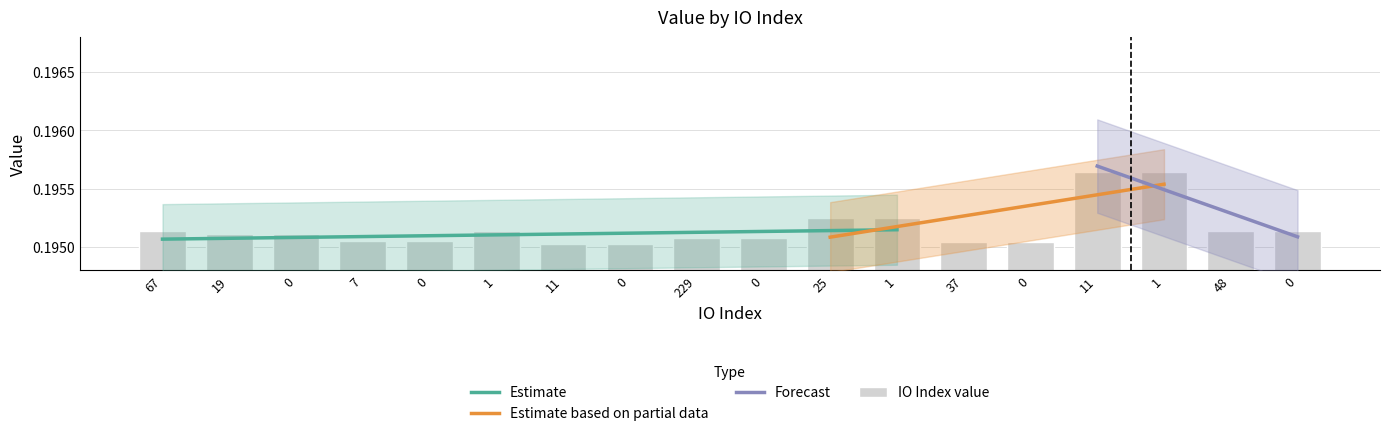

What is the maximum value shown in the chart?

0.2